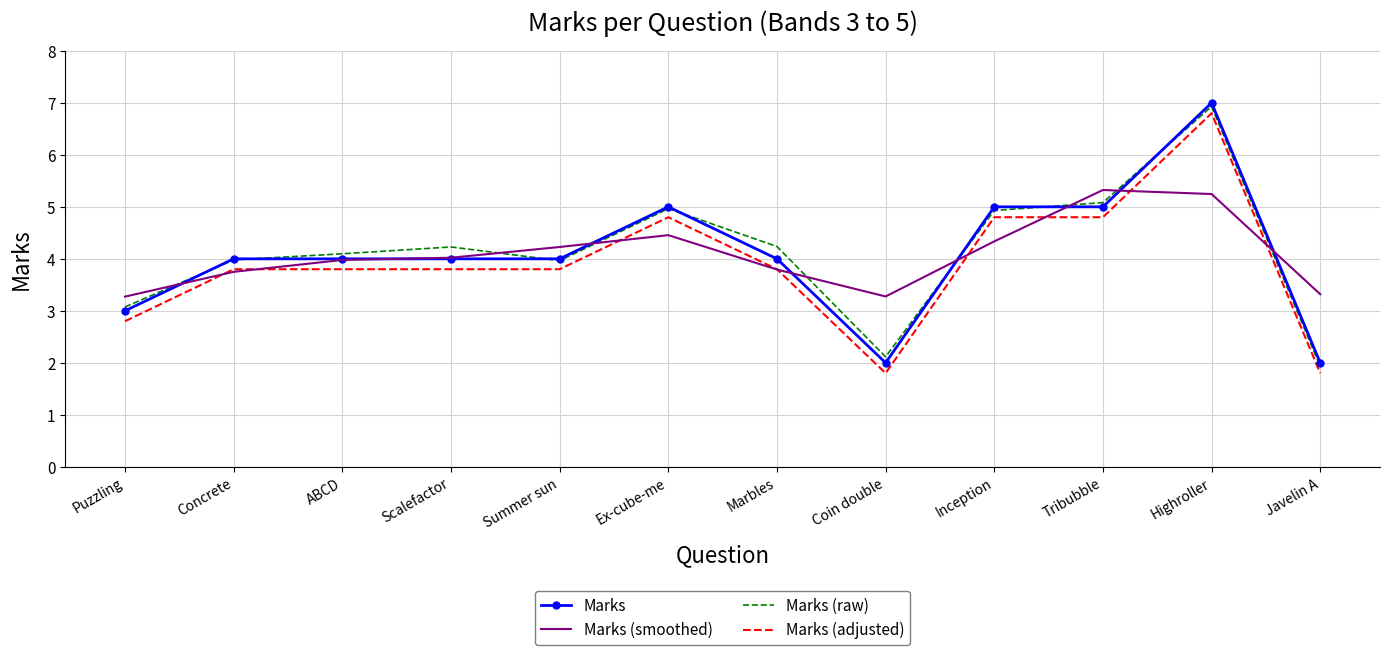

Is the value of Marks (raw) at Marbles greater than the value of Marks at ABCD?

Yes